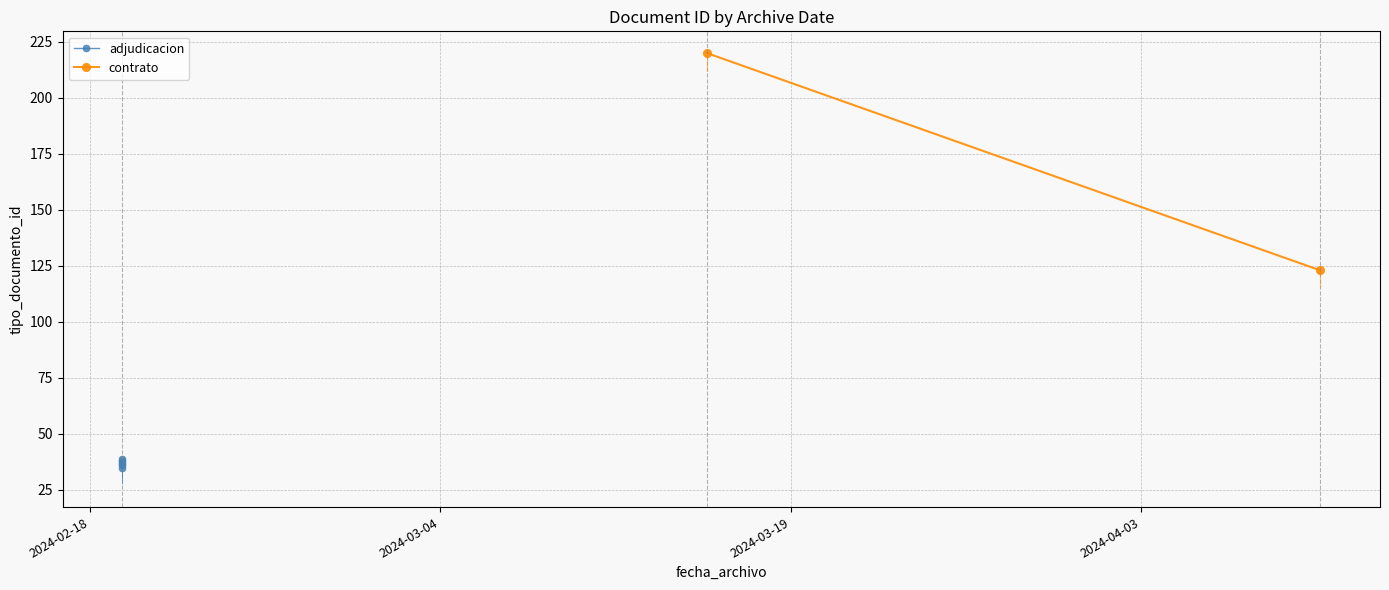

Is this an area chart (filled region under the line)?

No